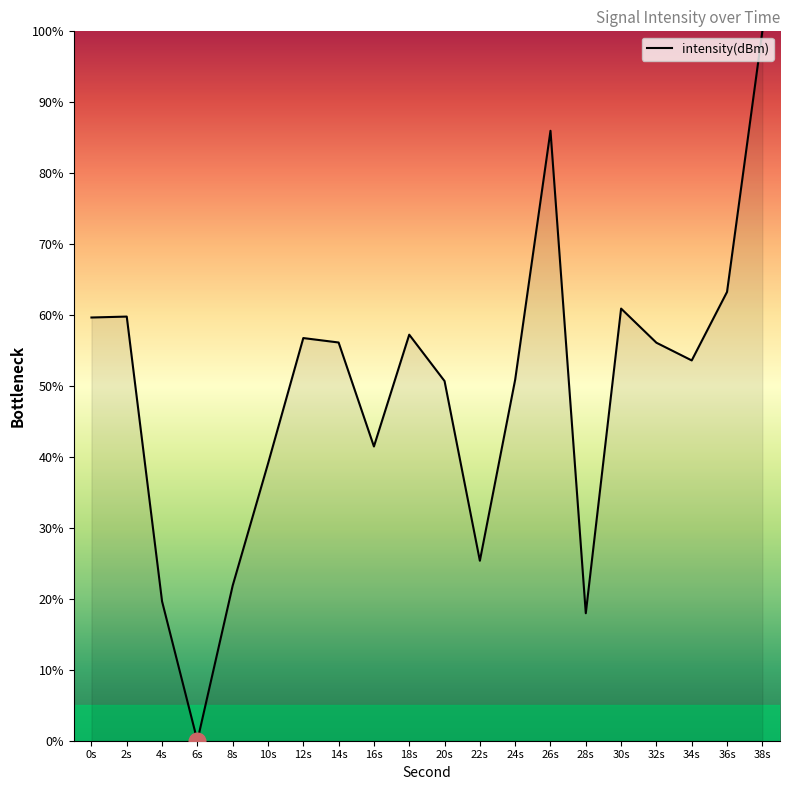

What position from the left is 34s?

18